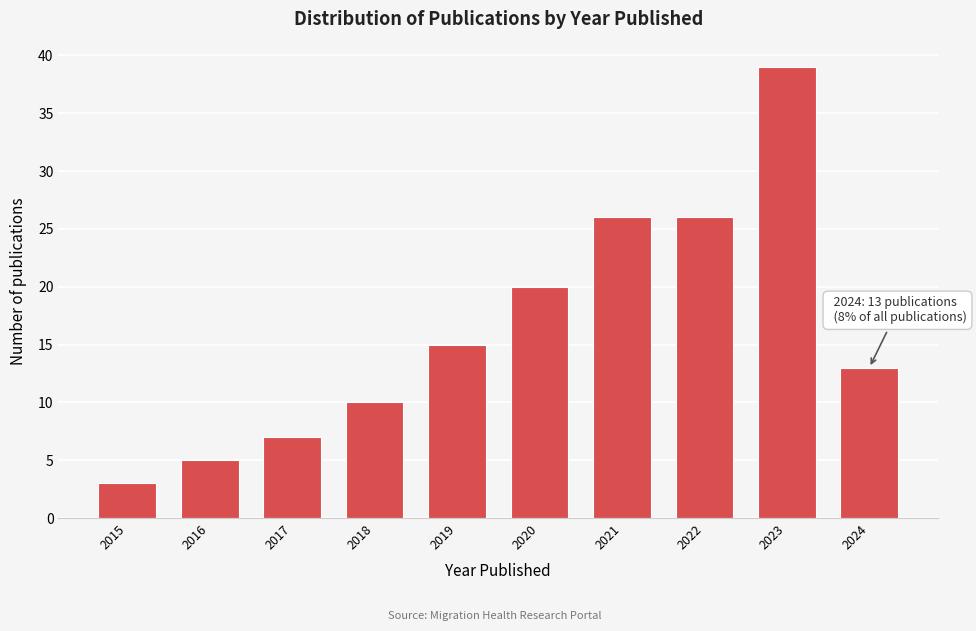

Reading left to right, list all the values displayed in this chart.

2015=3	2016=5	2017=7	2018=10	2019=15	2020=20	2021=26	2022=26	2023=39	2024=13